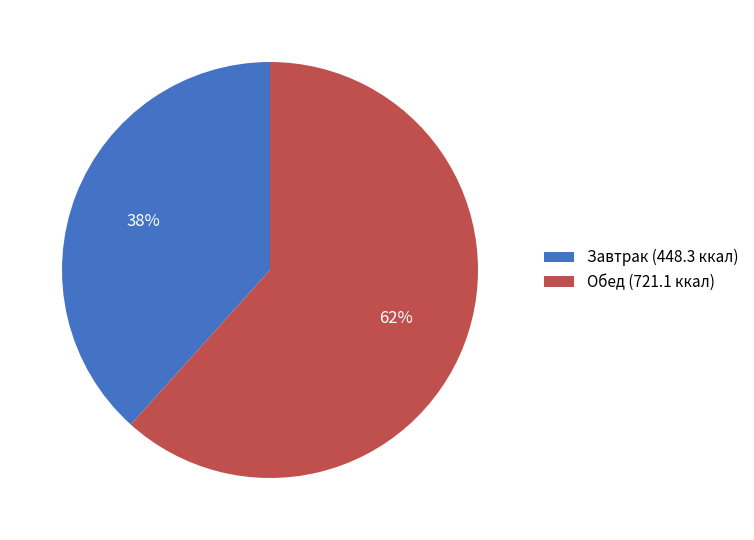

True or false: Завтрак (448.3 ккал) accounts for 50% of the total.

False